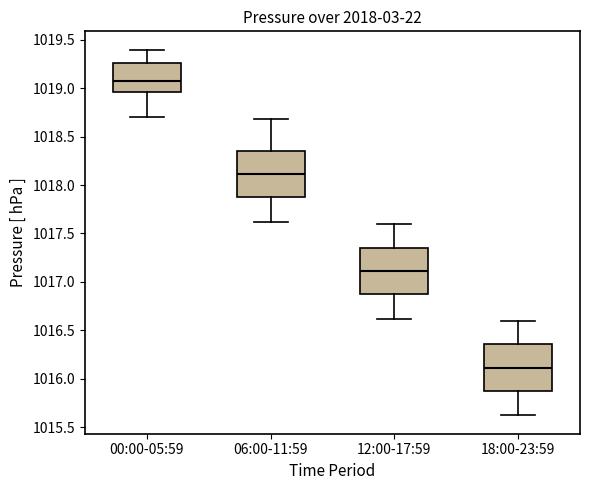

Reading left to right, read every box against the y-axis: the position of its median line, the range the box covers, and the ends of its whiskers. The values are not printed on the chart, so give them approximately, as read against the axis.

00:00-05:59: median 1019.10, box 1018.95 to 1019.25, whiskers 1018.70 to 1019.40
06:00-11:59: median 1018.10, box 1017.85 to 1018.35, whiskers 1017.60 to 1018.70
12:00-17:59: median 1017.10, box 1016.85 to 1017.35, whiskers 1016.60 to 1017.60
18:00-23:59: median 1016.10, box 1015.85 to 1016.35, whiskers 1015.60 to 1016.60